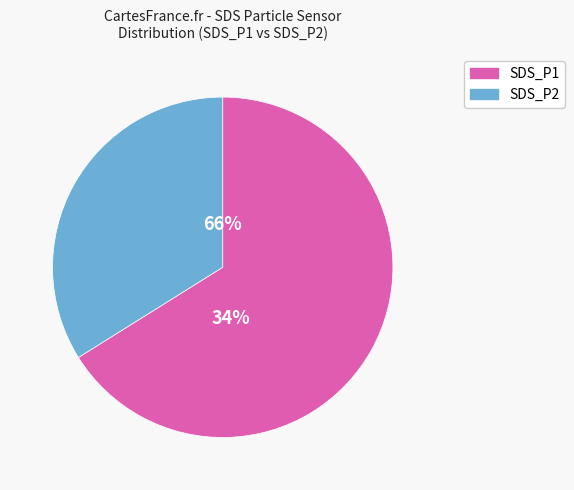

Which slice is the largest?

SDS_P1